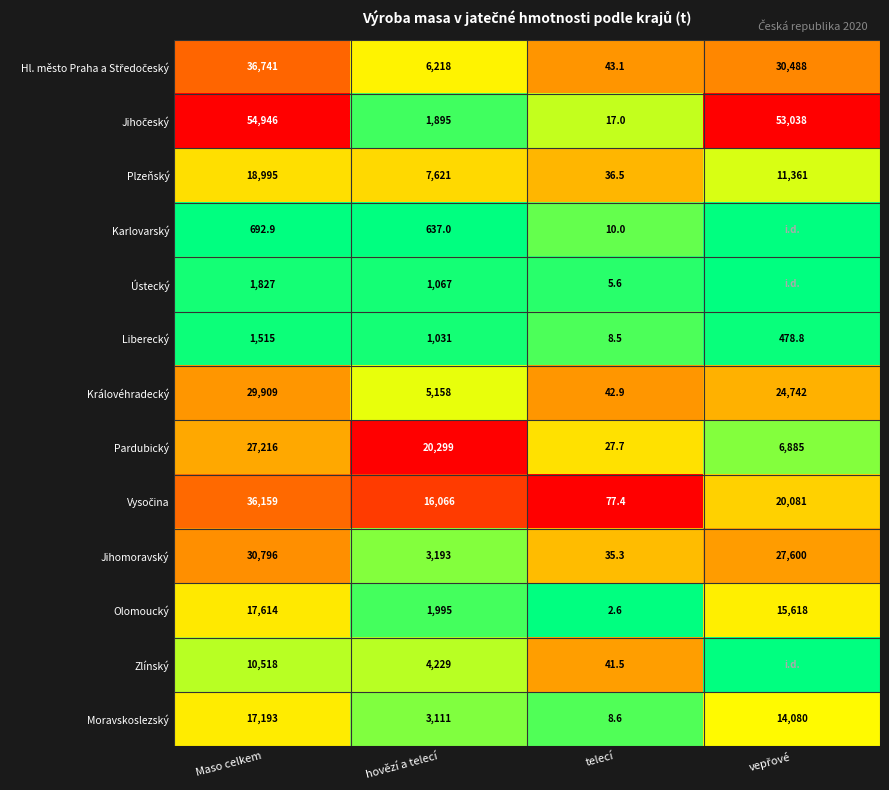

What is the difference between the maximum and minimum values in the Moravskoslezský series?

17184.4